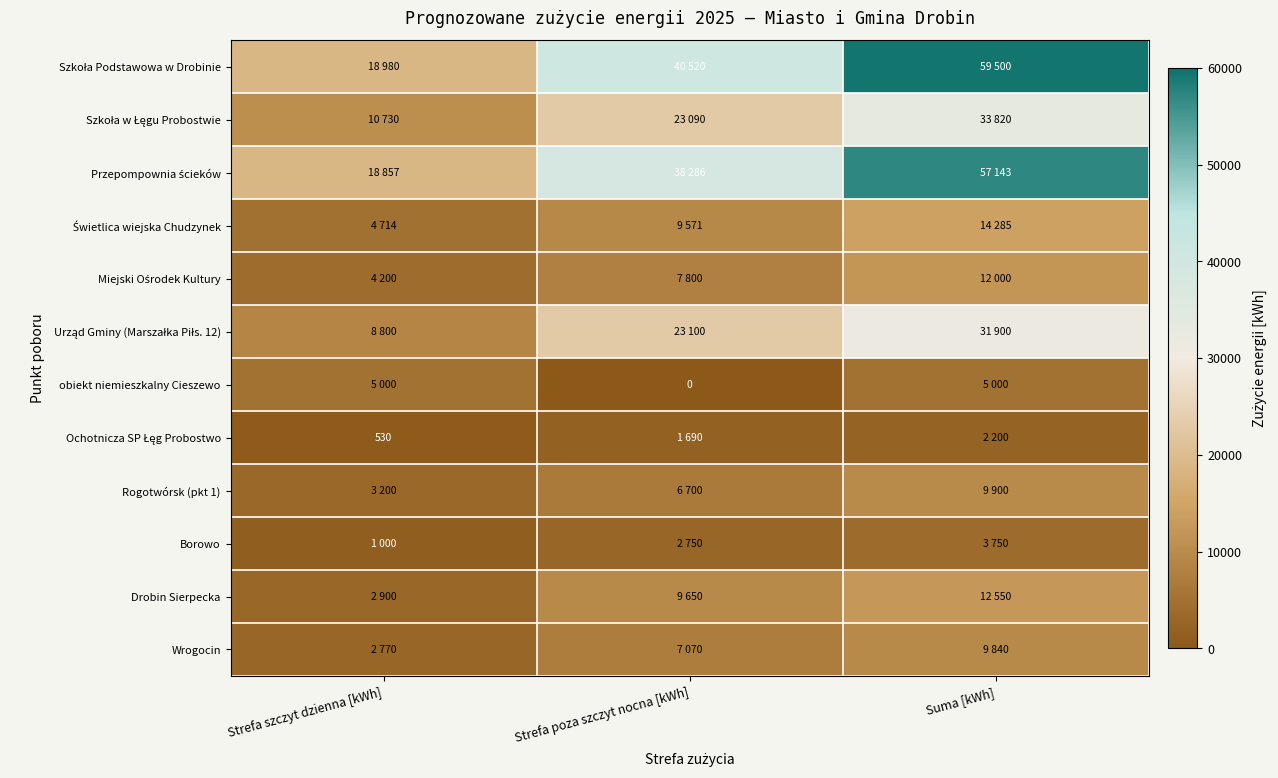

Is the value of Szkoła w Łęgu Probostwie at Strefa poza szczyt nocna [kWh] greater than the value of Szkoła Podstawowa w Drobinie at Strefa poza szczyt nocna [kWh]?

No